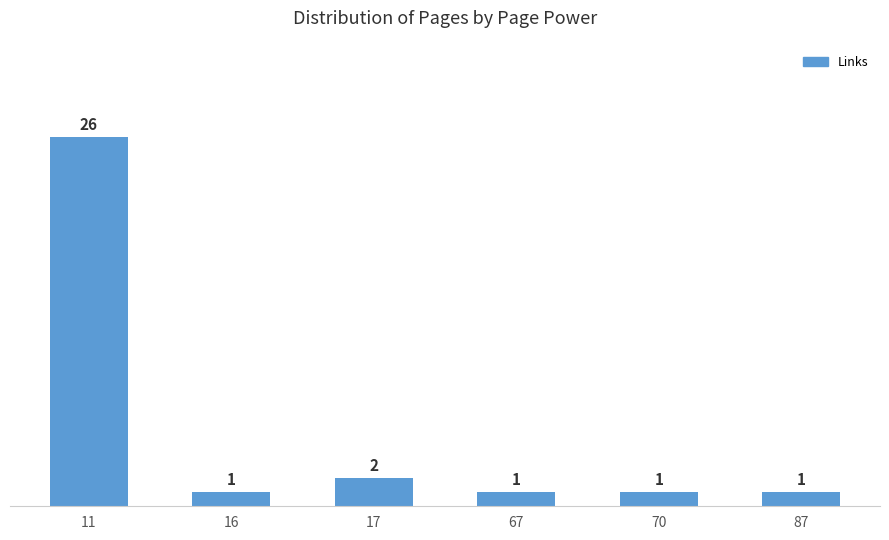

Reading right to left, list all the values displayed in this chart.

87=1	70=1	67=1	17=2	16=1	11=26